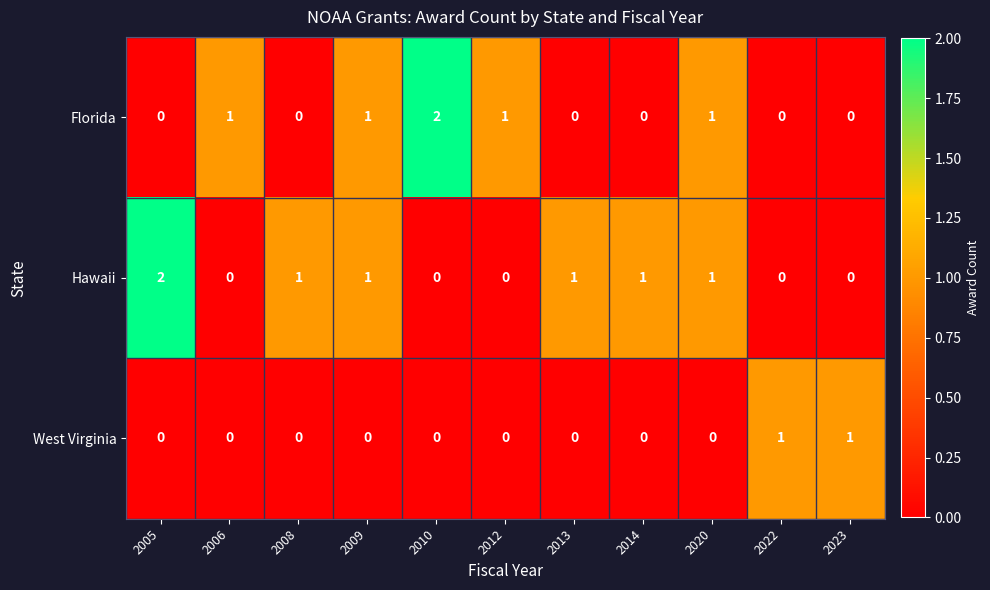

The Florida series shows 0 at 2008. True or false?

True